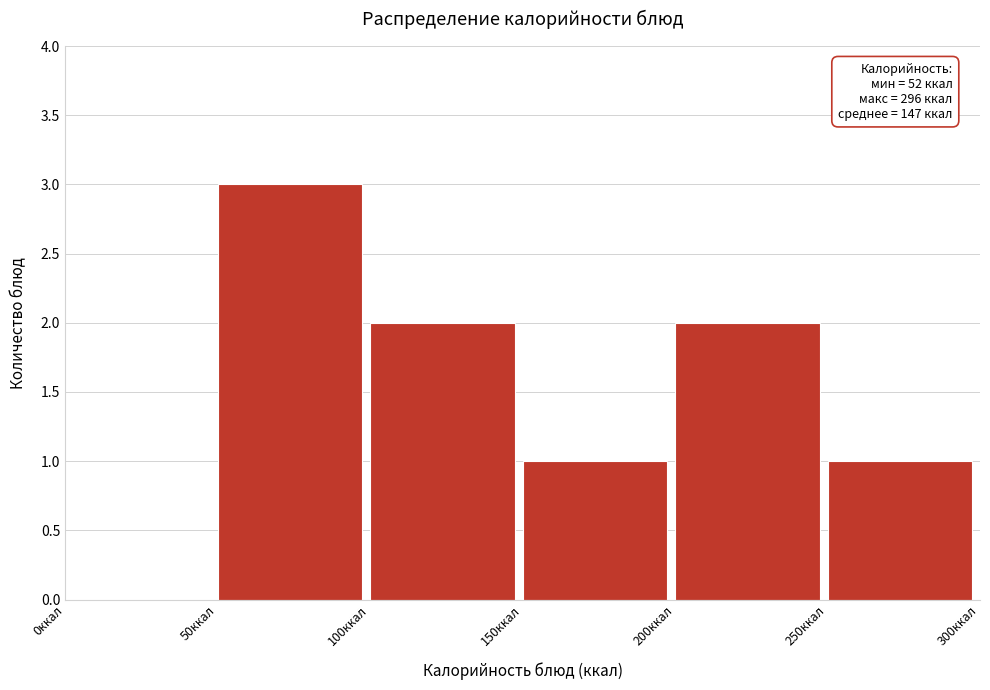

Over which range of the x-axis is the bar tallest?

50 to 100